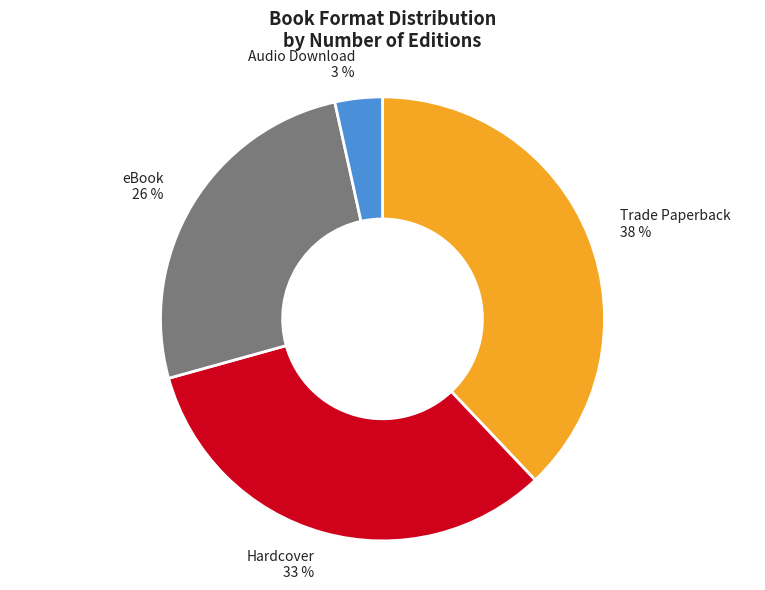

Which has a higher value, Trade Paperback or Hardcover?

Trade Paperback